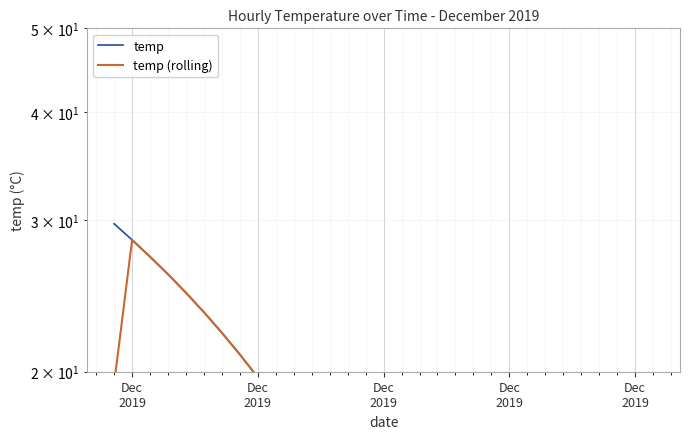

What is the maximum value for temp?

29.7